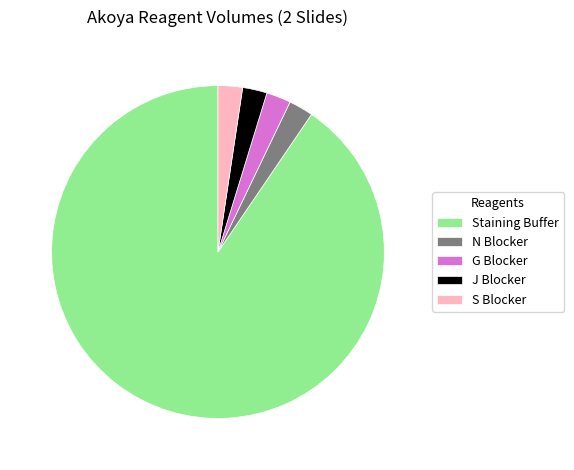

Which slice is the largest?

Staining Buffer